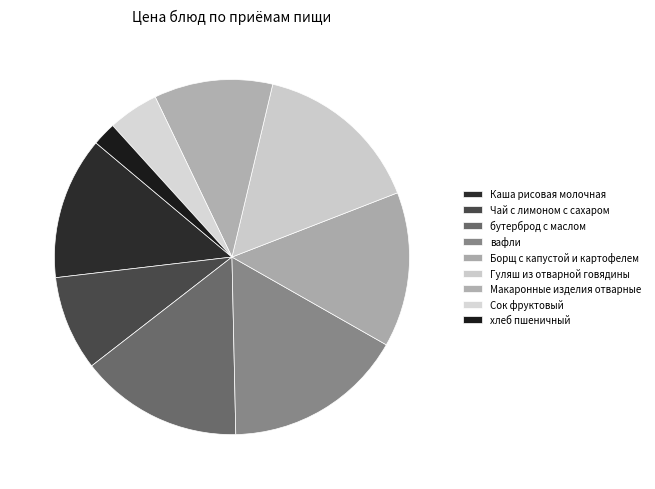

Count the number of slices in the pie.

9